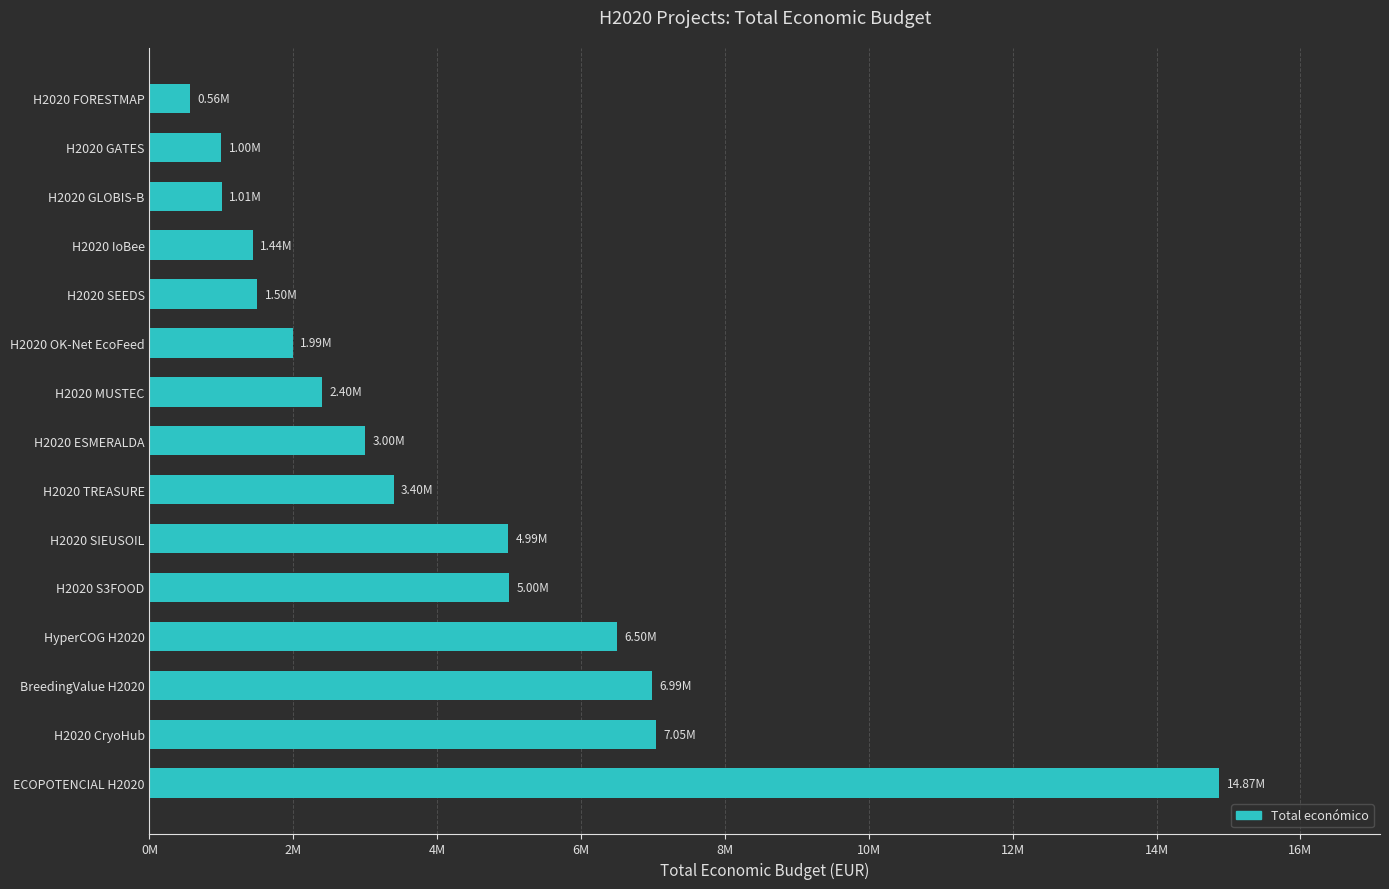

Does the chart contain any negative values?

No